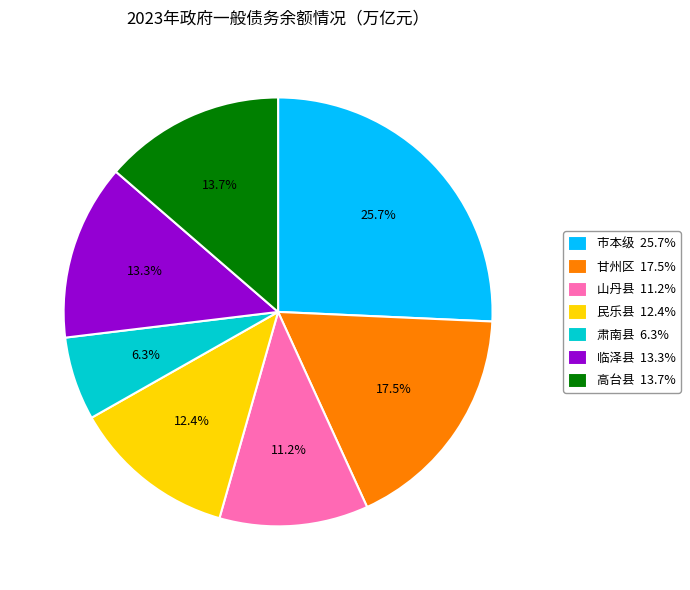

Is there a majority slice in this chart?

No